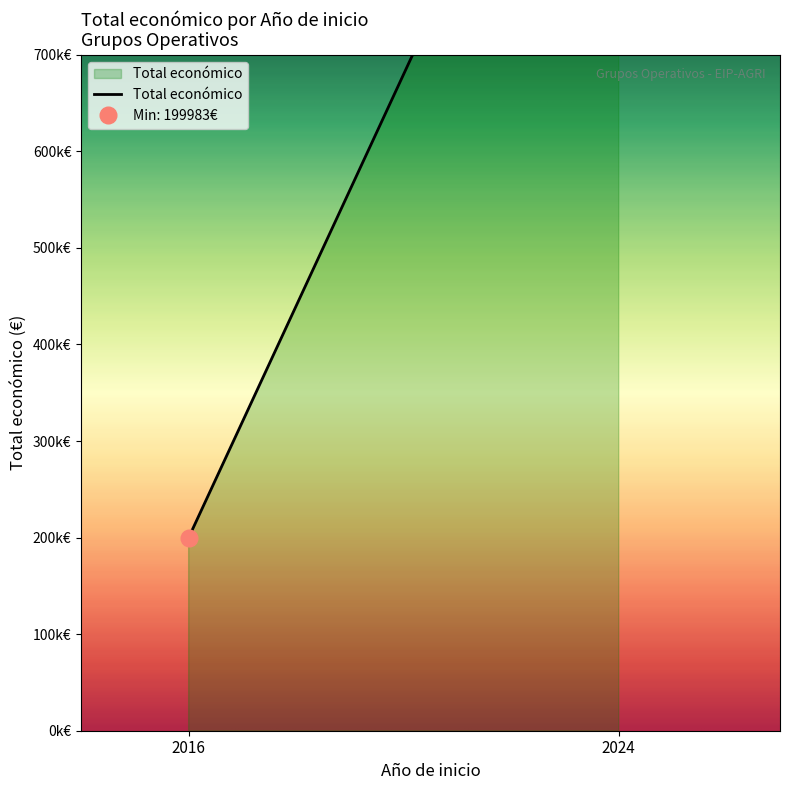

What is the maximum value shown in the chart?

1160069